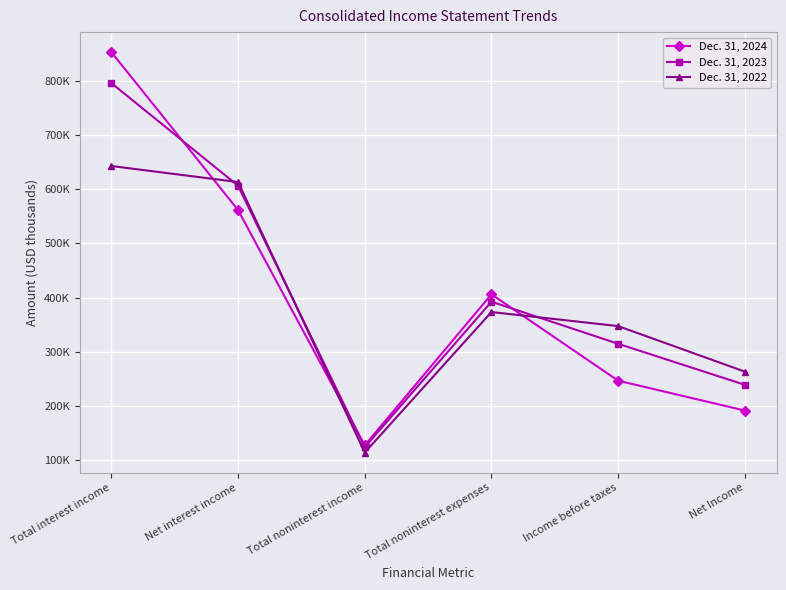

What is the difference between the highest and lowest values at Total noninterest income?

13347